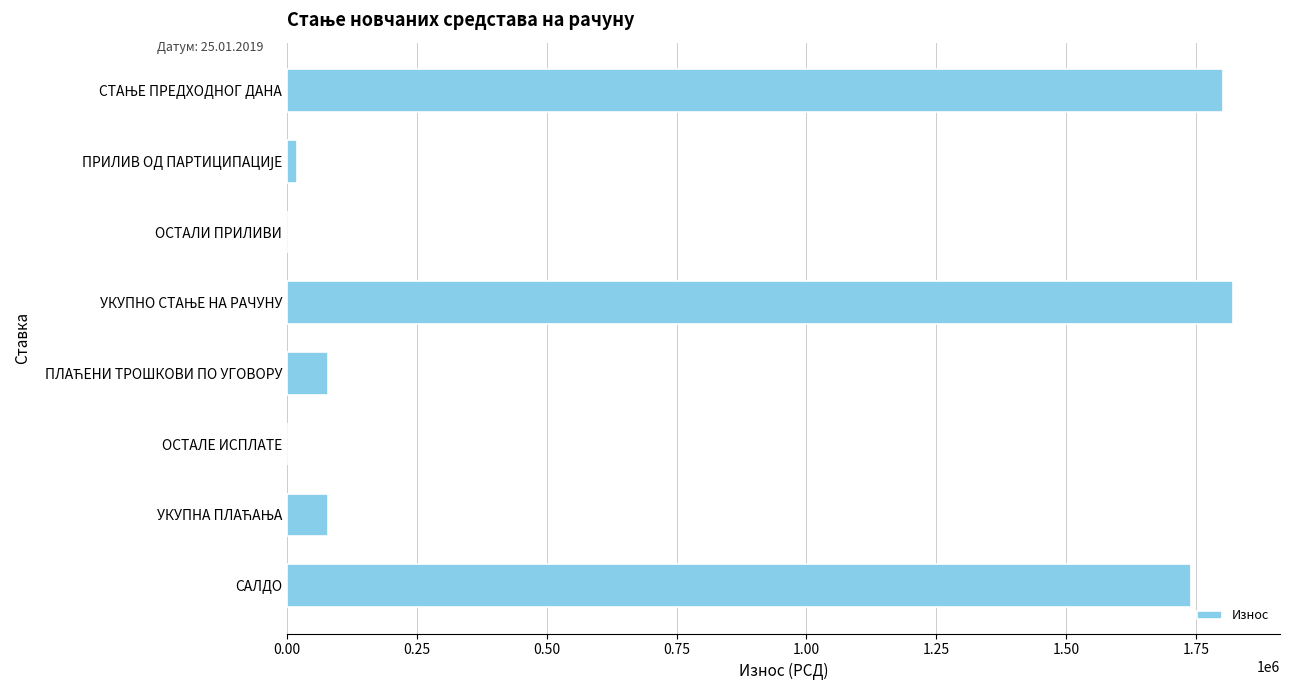

Count the number of values greater than 79369.

5